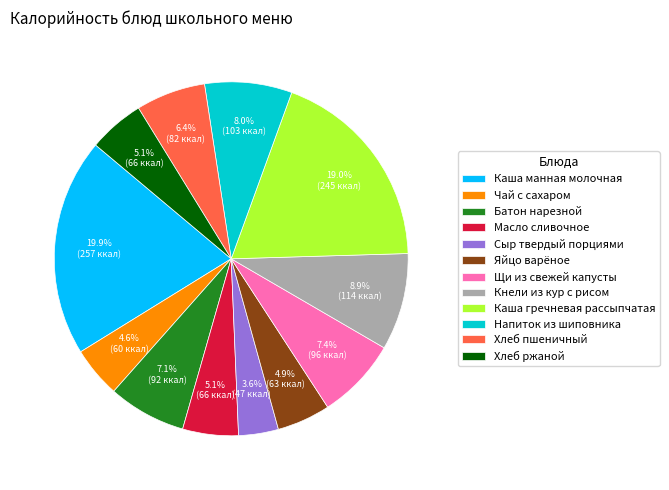

To the nearest percent, what portion does Каша гречневая рассыпчатая represent?

19%